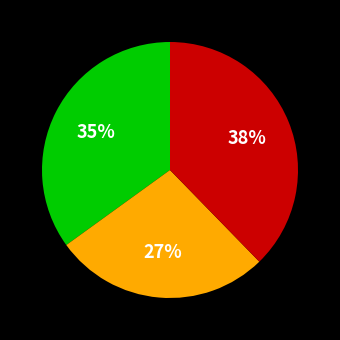

To the nearest percent, what is the average slice percentage?

33%